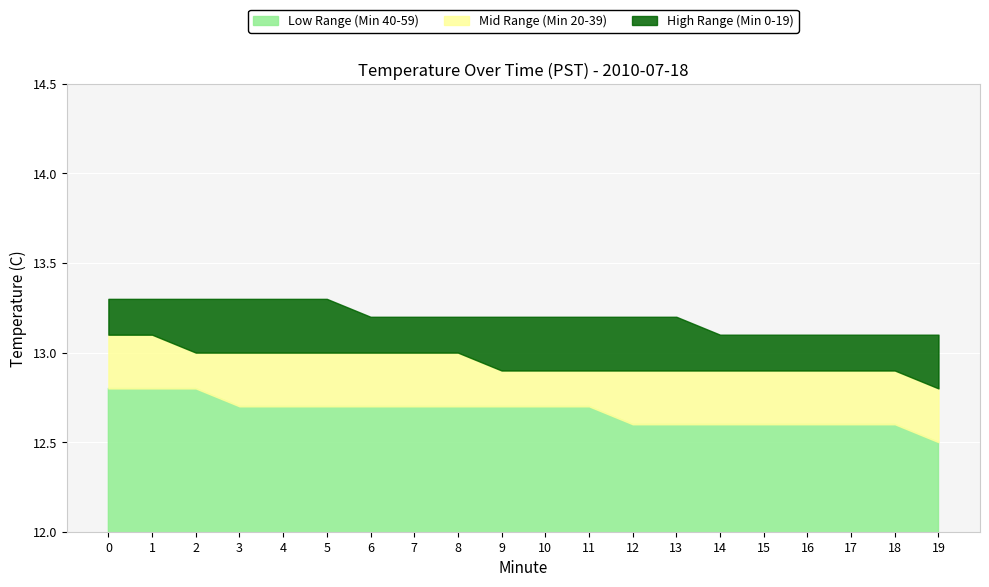

What is the difference between the maximum and minimum values in the Minute Index series?

19.0